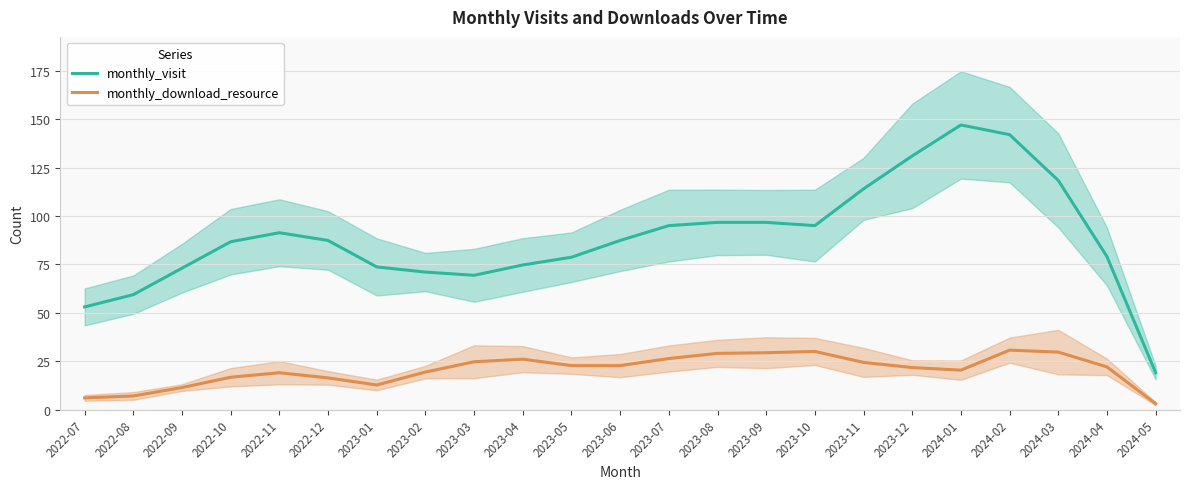

List the series in order of their overall mean, highest first.

monthly_visit, monthly_download_resource